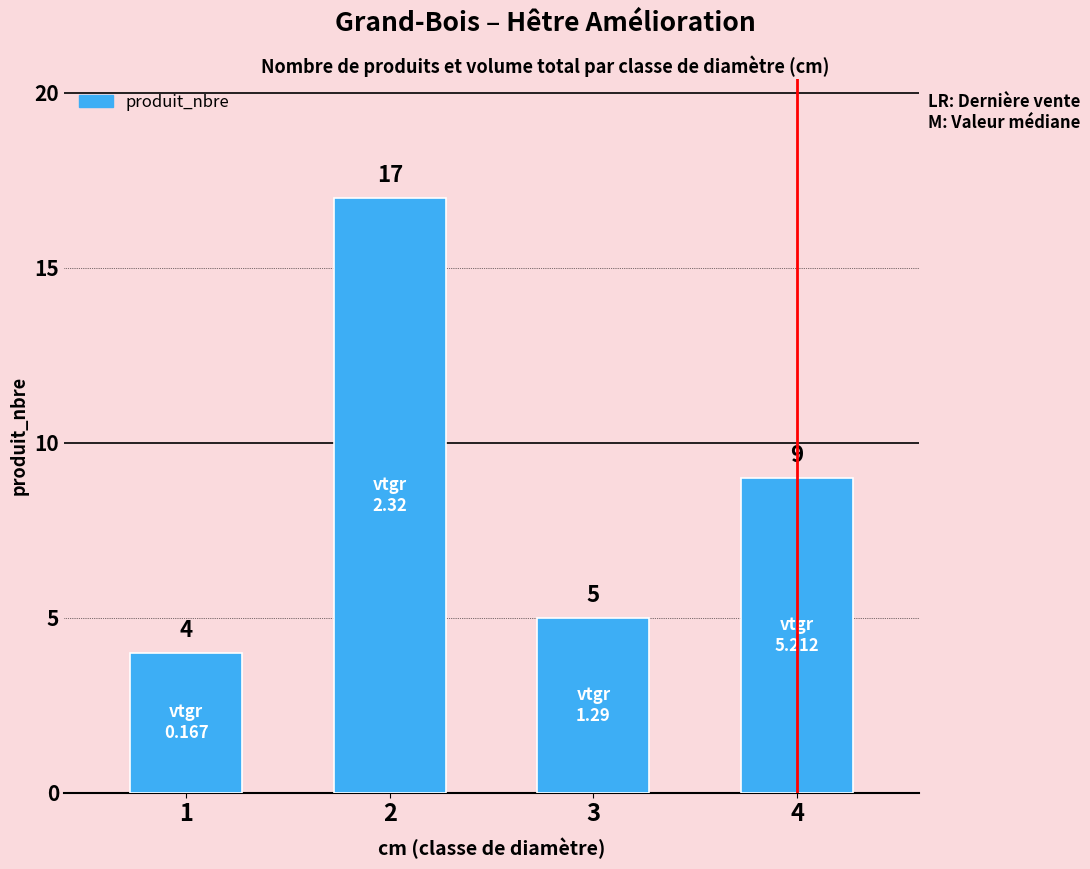

List the labels in order of value, smallest first.

1, 3, 4, 2